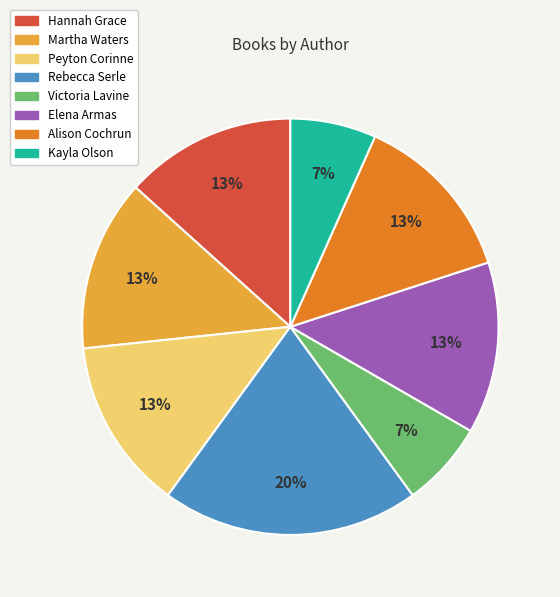

Is the sum of Martha Waters and Rebecca Serle greater than half?

No